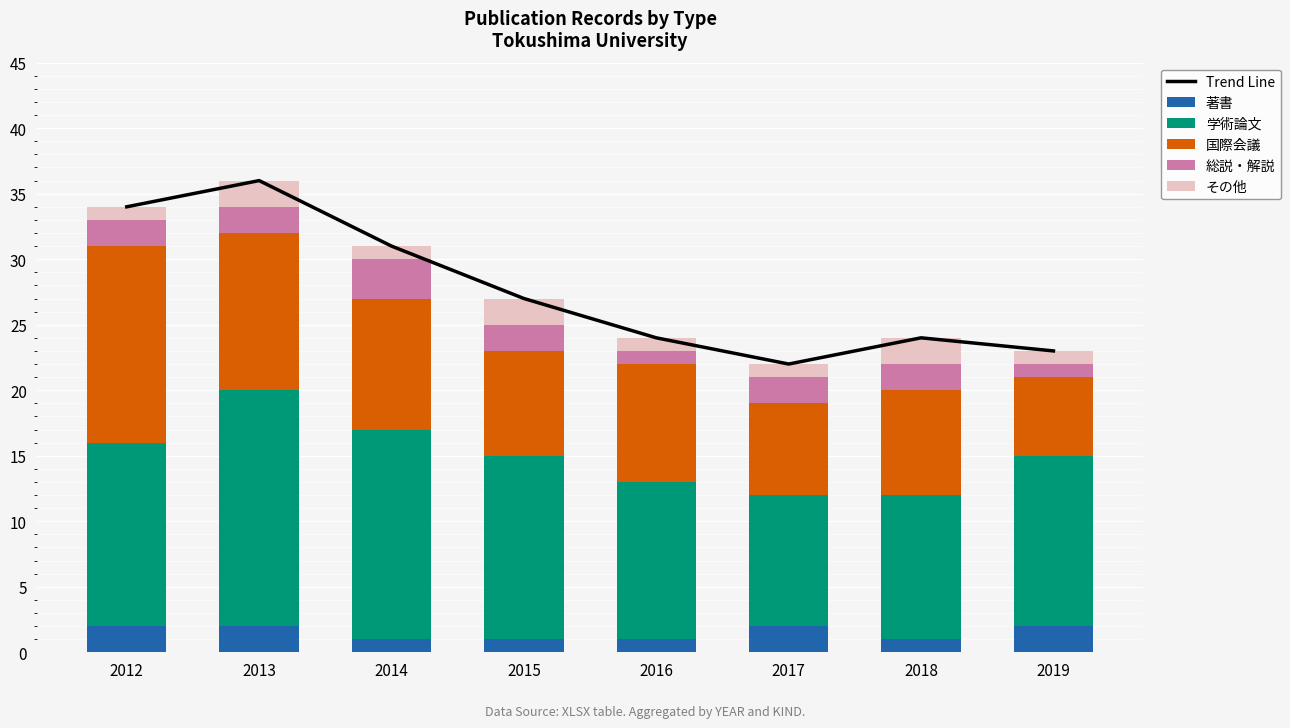

How many data points in 国際会議 are less than 9?

4